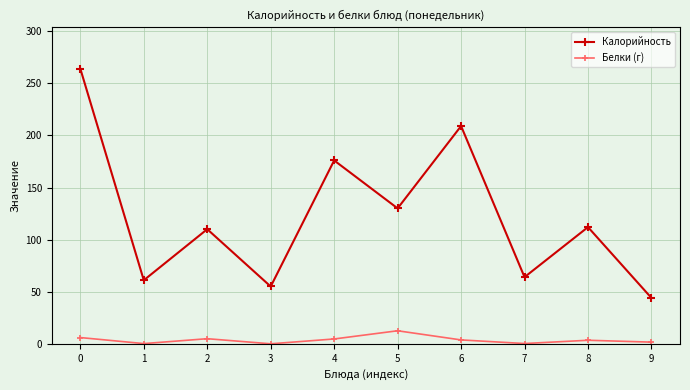

How many series are shown in this chart?

2